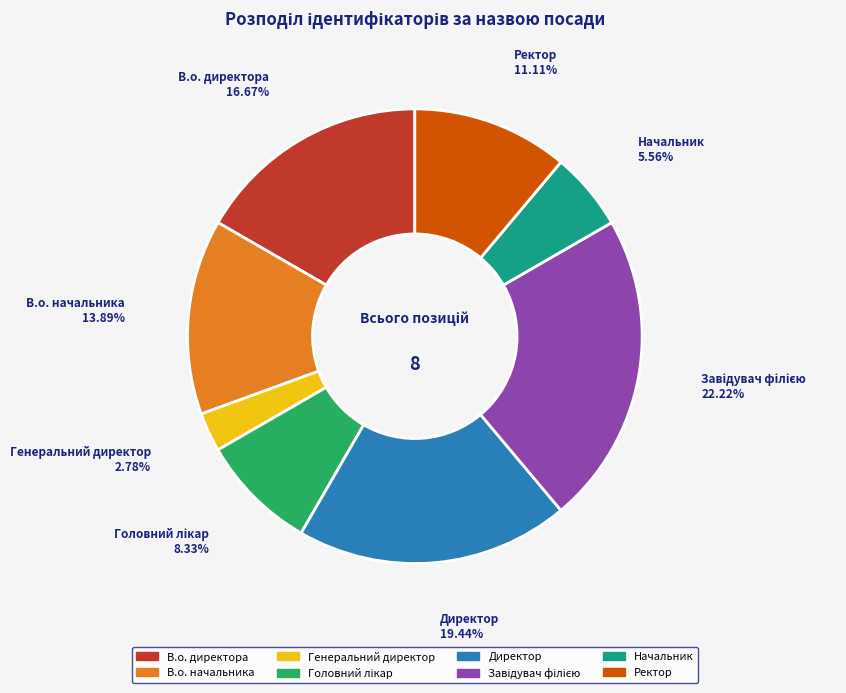

How much of the chart is everything except Генеральний директор?

97.2%